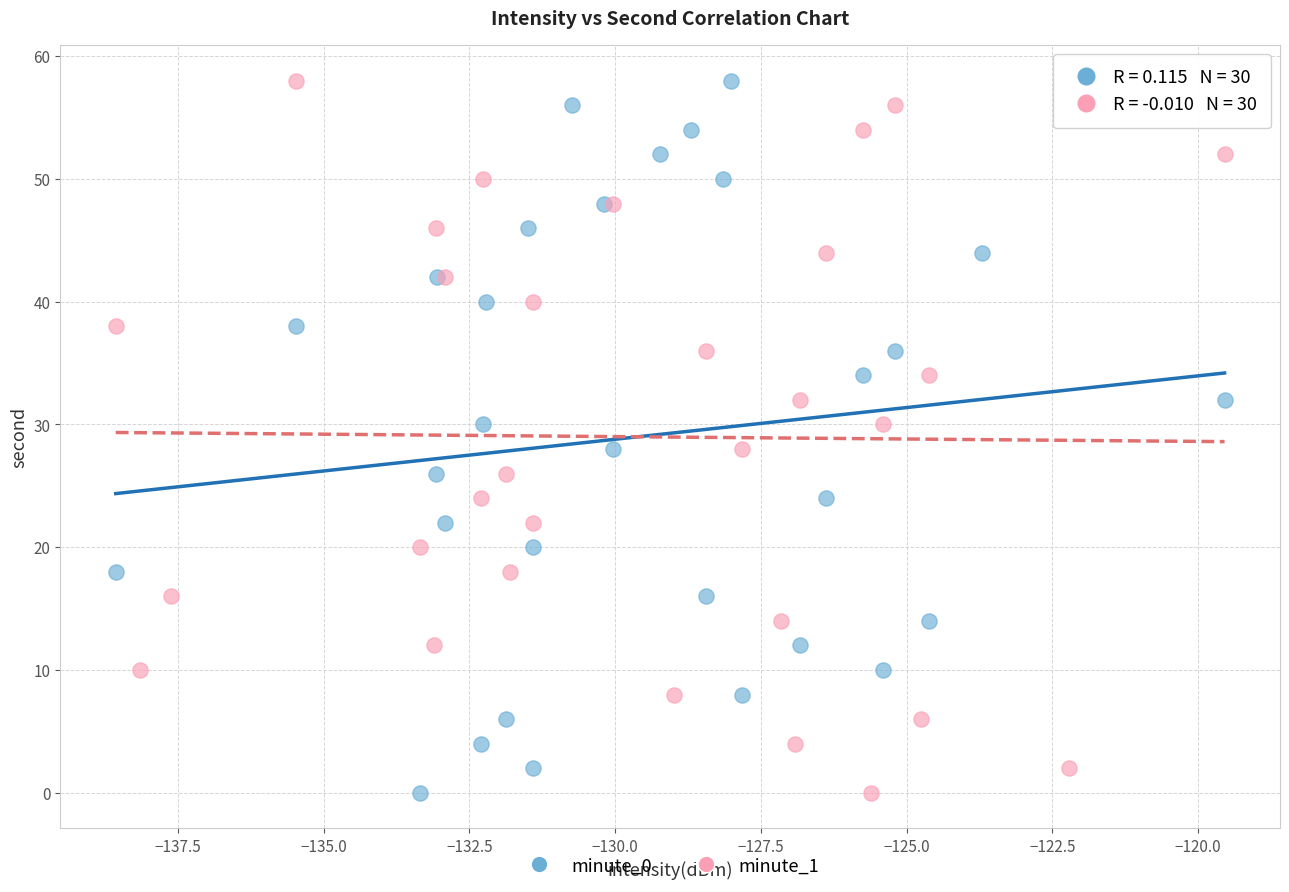

What are all the series names shown in the legend?

minute_0, minute_1